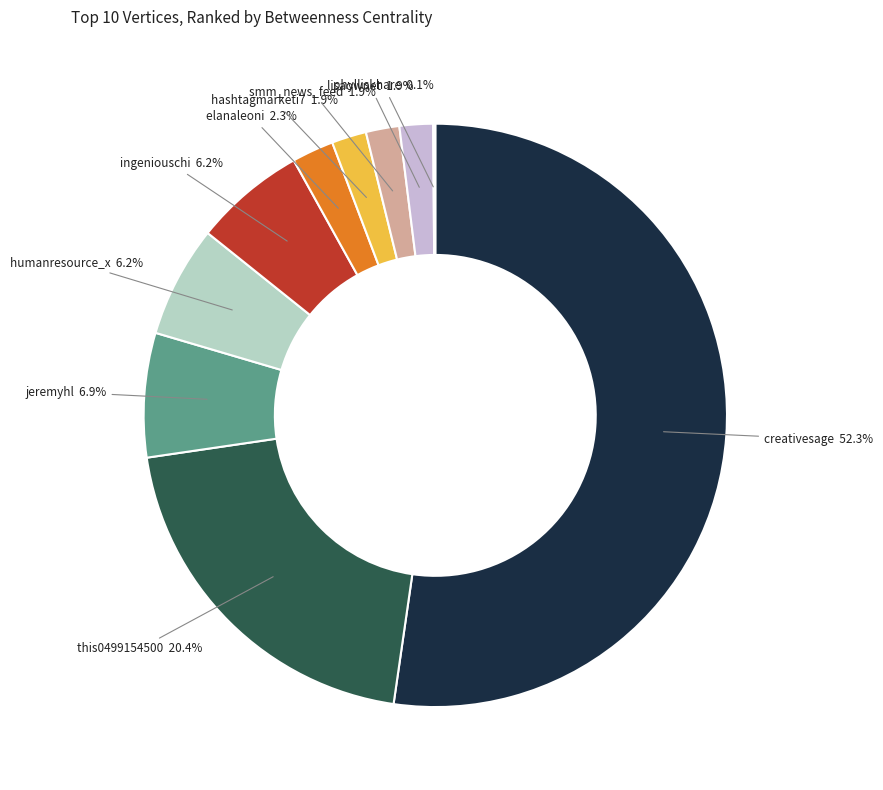

Rank the categories by value from highest to lowest.

creativesage, this0499154500, jeremyhl, humanresource_x, ingeniouschi, elanaleoni, hashtagmarketi7, smm_news_feed, lisaownet, phylliskhare